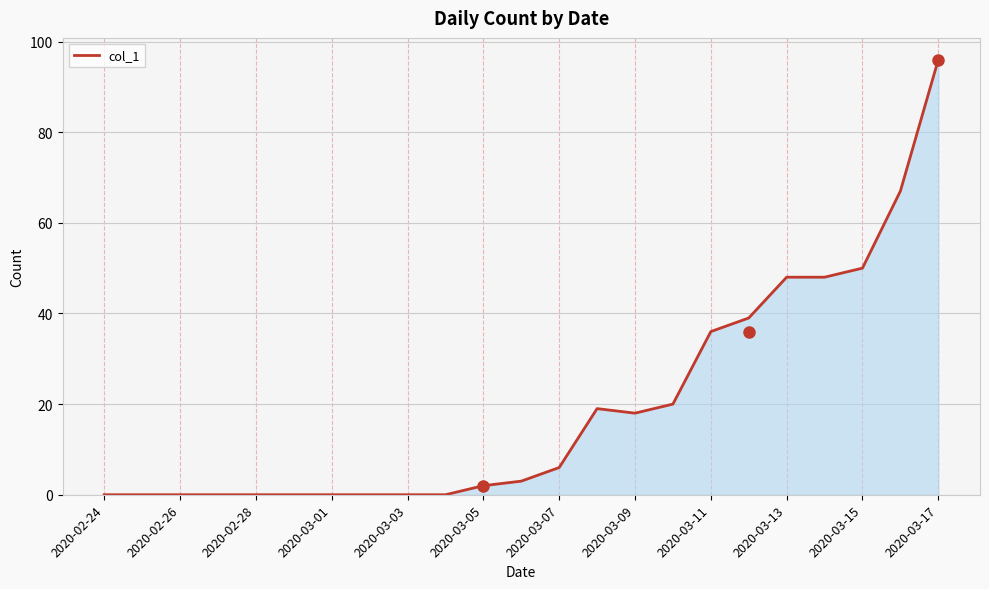

What is the difference between the maximum and minimum values?

96